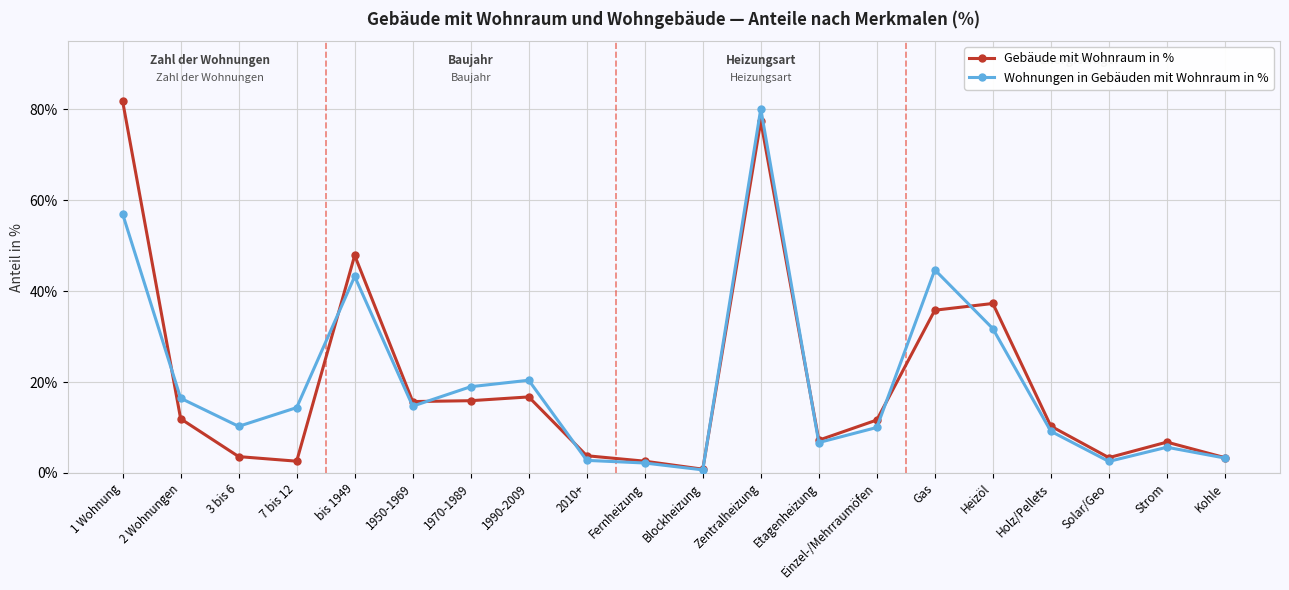

What is the value of the Wohnungen in Gebäuden mit Wohnraum in % point at the 20th from the left?

3.3